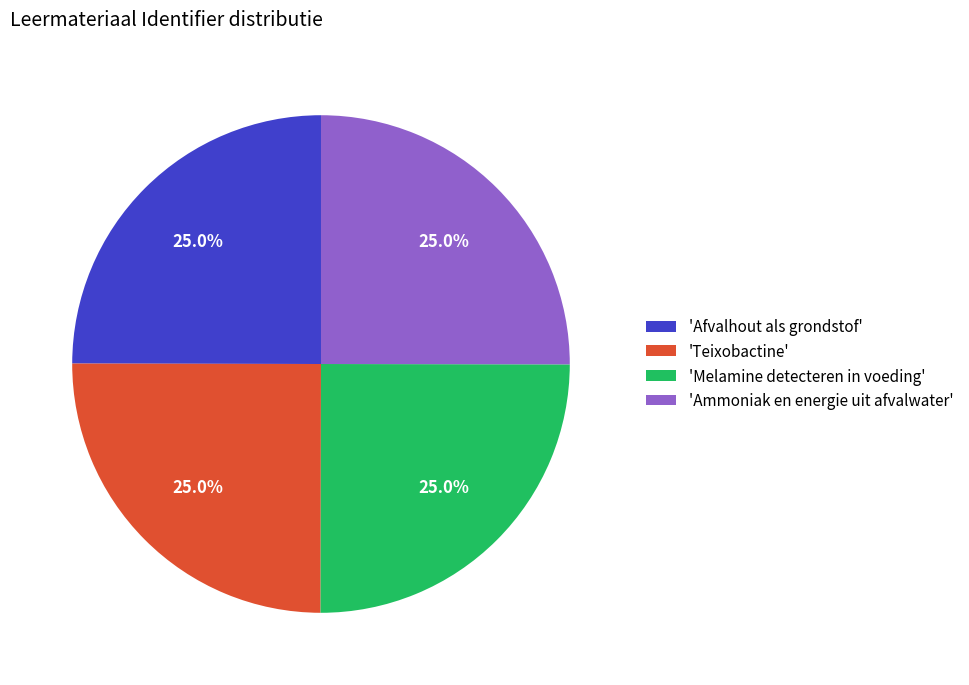

Approximately how many times larger is the value at 'Ammoniak en energie uit afvalwater' compared to 'Melamine detecteren in voeding'?

1.0